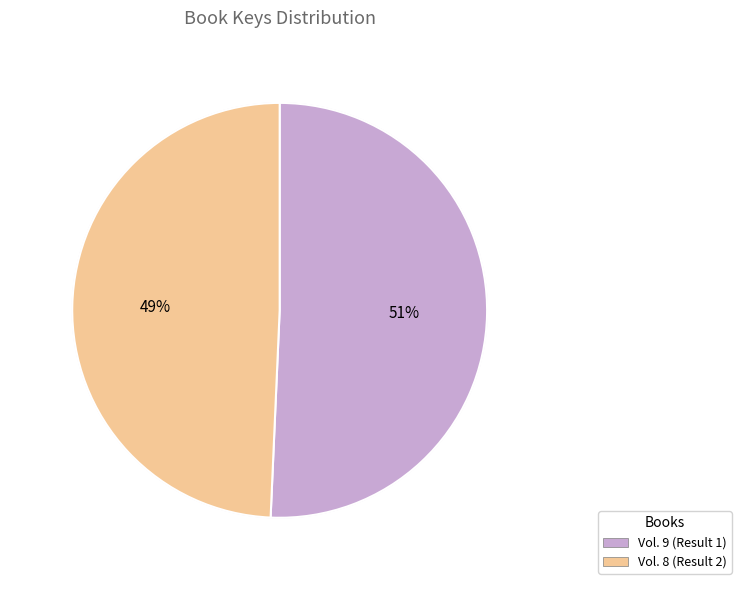

To the nearest percent, what is the combined percentage of Invader ZIM Vol. 8 and Invader ZIM Vol. 9?

100%